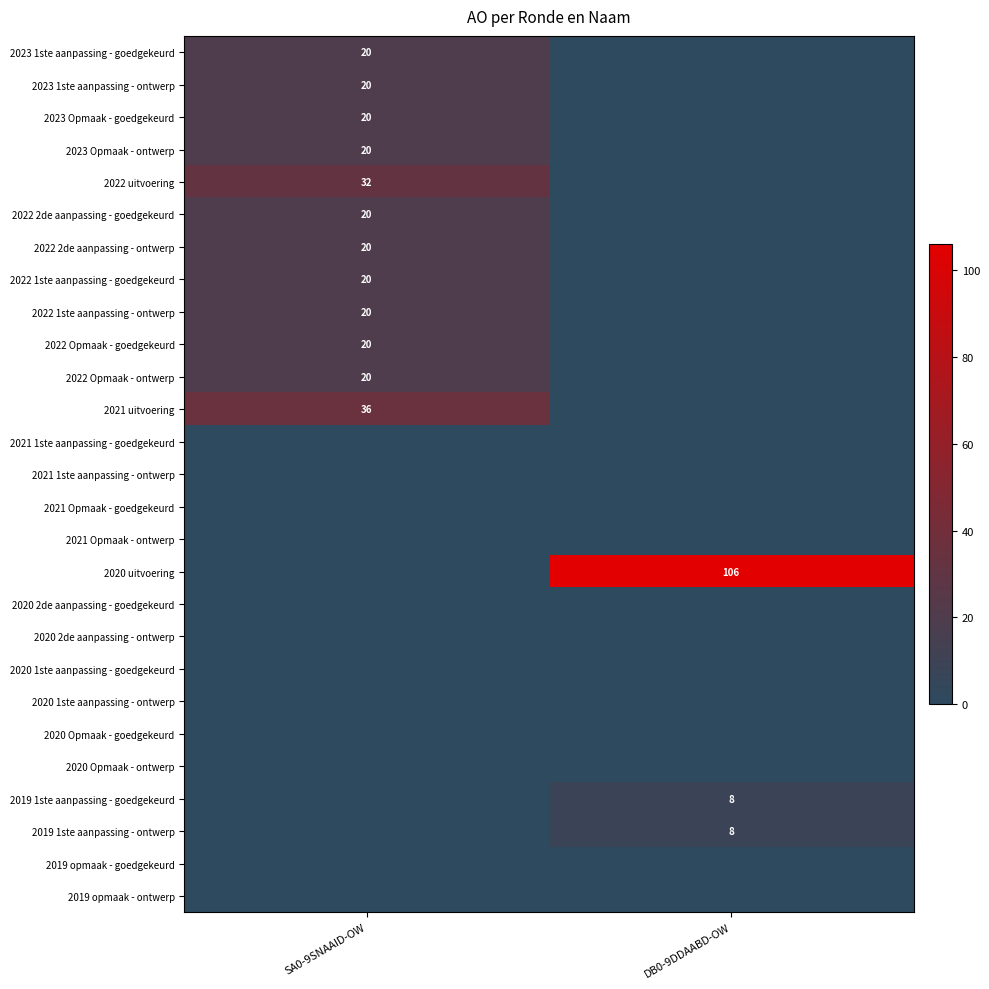

True or false: 2020 uitvoering has a value of 22 at DB0-9DDAABD-OW.

False